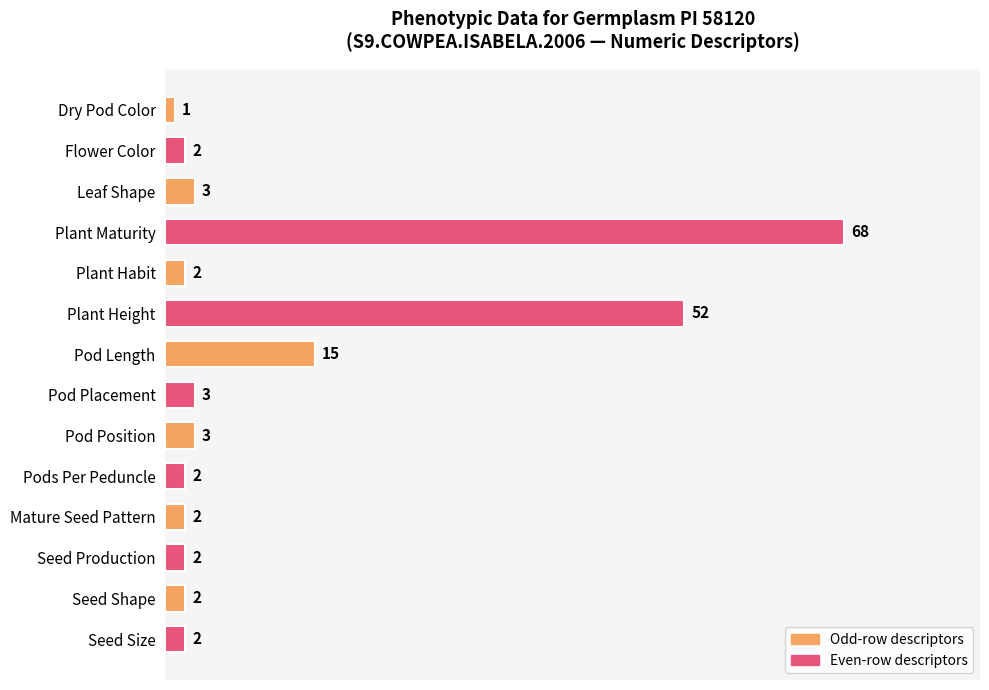

Are the bars grouped side by side (vs. stacked)?

No